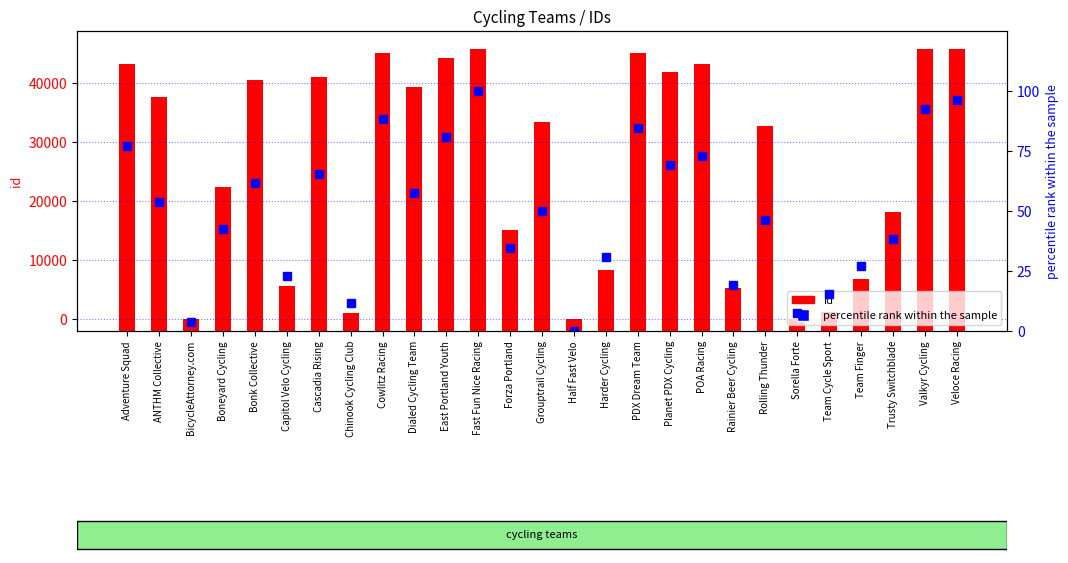

Reading right to left, extract all data points from this chart.

id: Veloce Racing=47718.0	Valkyr Cycling=47710.0	Trusty Switchblade=20124.0	Team Finger=8812.0	Team Cycle Sport=3160.0	Sorella Forte=2030.0	Rolling Thunder=34742.0	Rainier Beer Cycling=7280.0	POA Racing=45188.0	Planet PDX Cycling=43787.0	PDX Dream Team=46932.0	Harder Cycling=10250.0	Half Fast Velo=2000.0	Grouptrail Cycling=35271.0	Forza Portland=17019.0	Fast Fun Nice Racing=47725.0	East Portland Youth=46127.0	Dialed Cycling Team=41173.0	Cowlitz Racing=46941.0	Chinook Cycling Club=2964.0	Cascadia Rising=42926.0	Capitol Velo Cycling=7593.0	Bonk Collective=42395.0	Boneyard Cycling=24413.0	BicycleAttorney.com=2010.0	ANTHM Collective=39522.0	Adventure Squad=45200.0
percentile rank within the sample: Veloce Racing=96.2	Valkyr Cycling=92.3	Trusty Switchblade=38.5	Team Finger=26.9	Team Cycle Sport=15.4	Sorella Forte=7.7	Rolling Thunder=46.2	Rainier Beer Cycling=19.2	POA Racing=73.1	Planet PDX Cycling=69.2	PDX Dream Team=84.6	Harder Cycling=30.8	Half Fast Velo=0.0	Grouptrail Cycling=50.0	Forza Portland=34.6	Fast Fun Nice Racing=100.0	East Portland Youth=80.8	Dialed Cycling Team=57.7	Cowlitz Racing=88.5	Chinook Cycling Club=11.5	Cascadia Rising=65.4	Capitol Velo Cycling=23.1	Bonk Collective=61.5	Boneyard Cycling=42.3	BicycleAttorney.com=3.8	ANTHM Collective=53.8	Adventure Squad=76.9